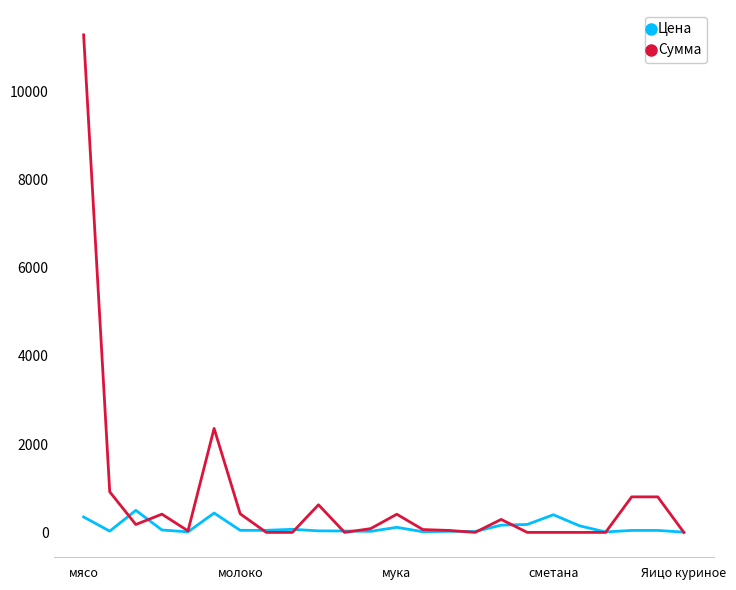

Rank the series by their maximum value, from highest to lowest.

Сумма, Цена